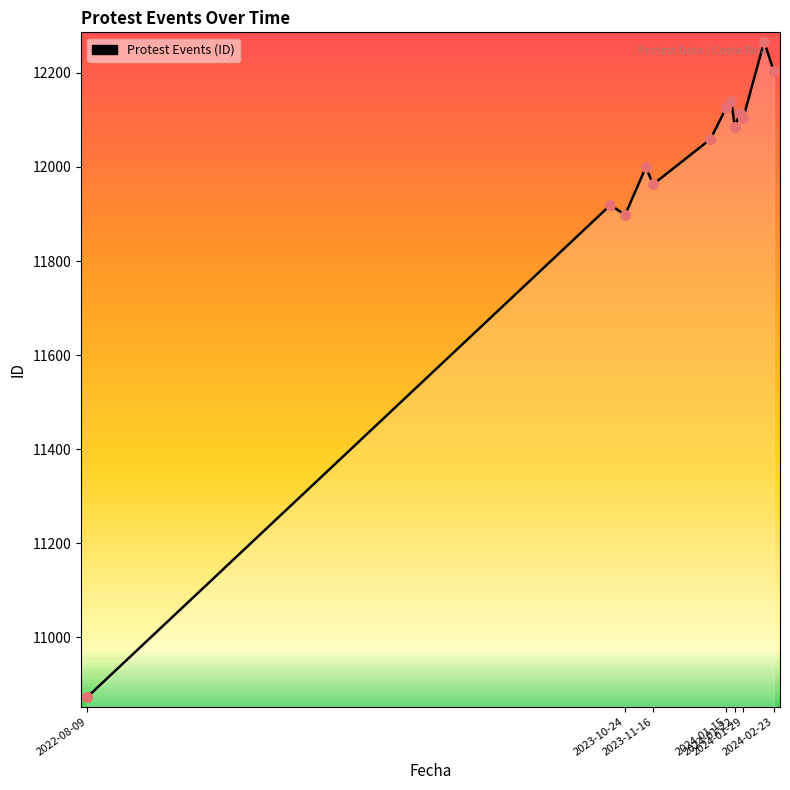

What is the difference between the maximum and minimum values?

1393